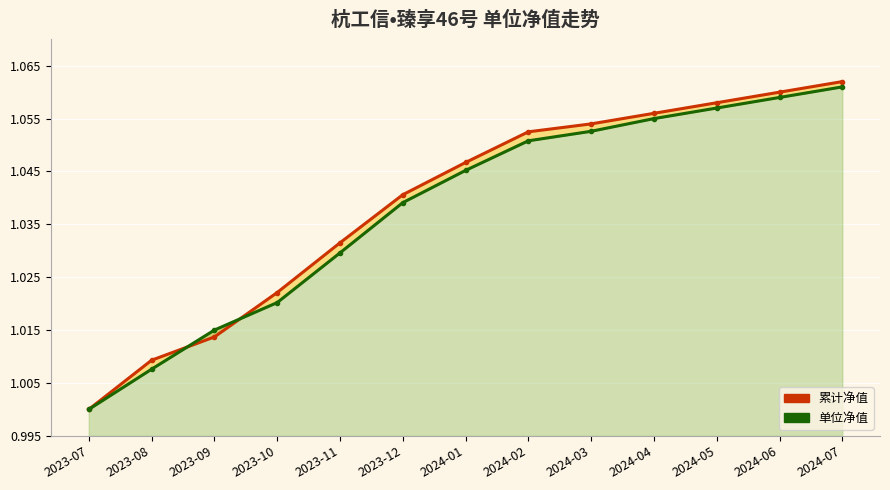

How many data points in 单位净值 are above 1?

12